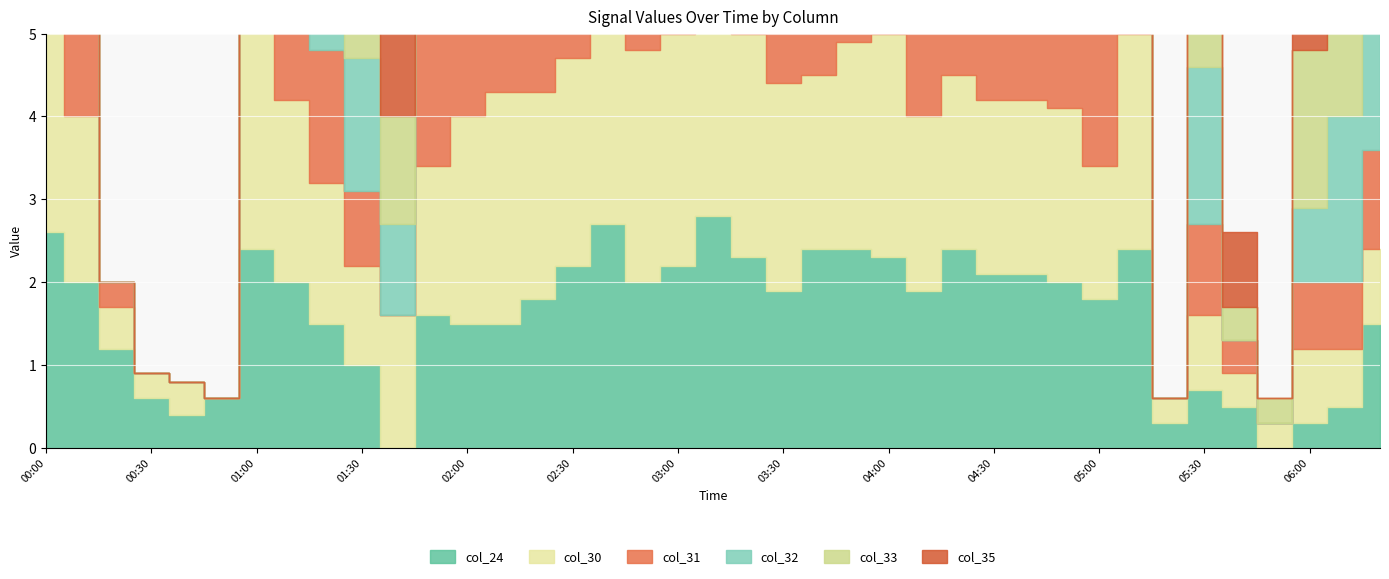

True or false: col_32 and col_30 cross at least once.

True